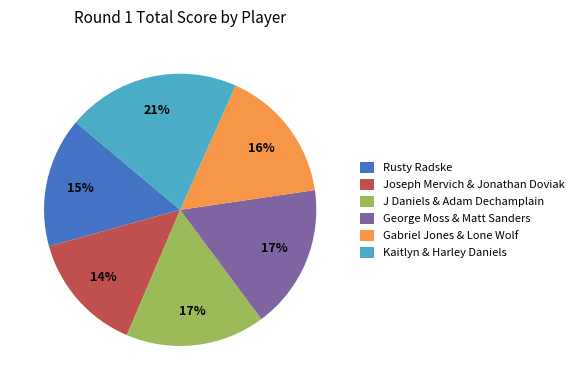

Which slice is the smallest?

Joseph Mervich & Jonathan Doviak